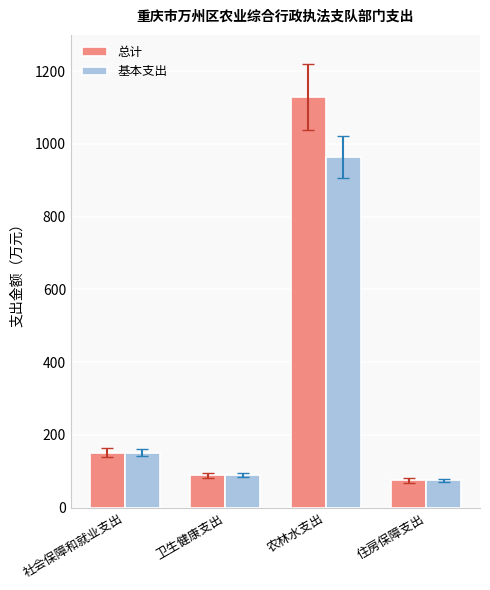

At which label does 基本支出 first exceed 151?

社会保障和就业支出